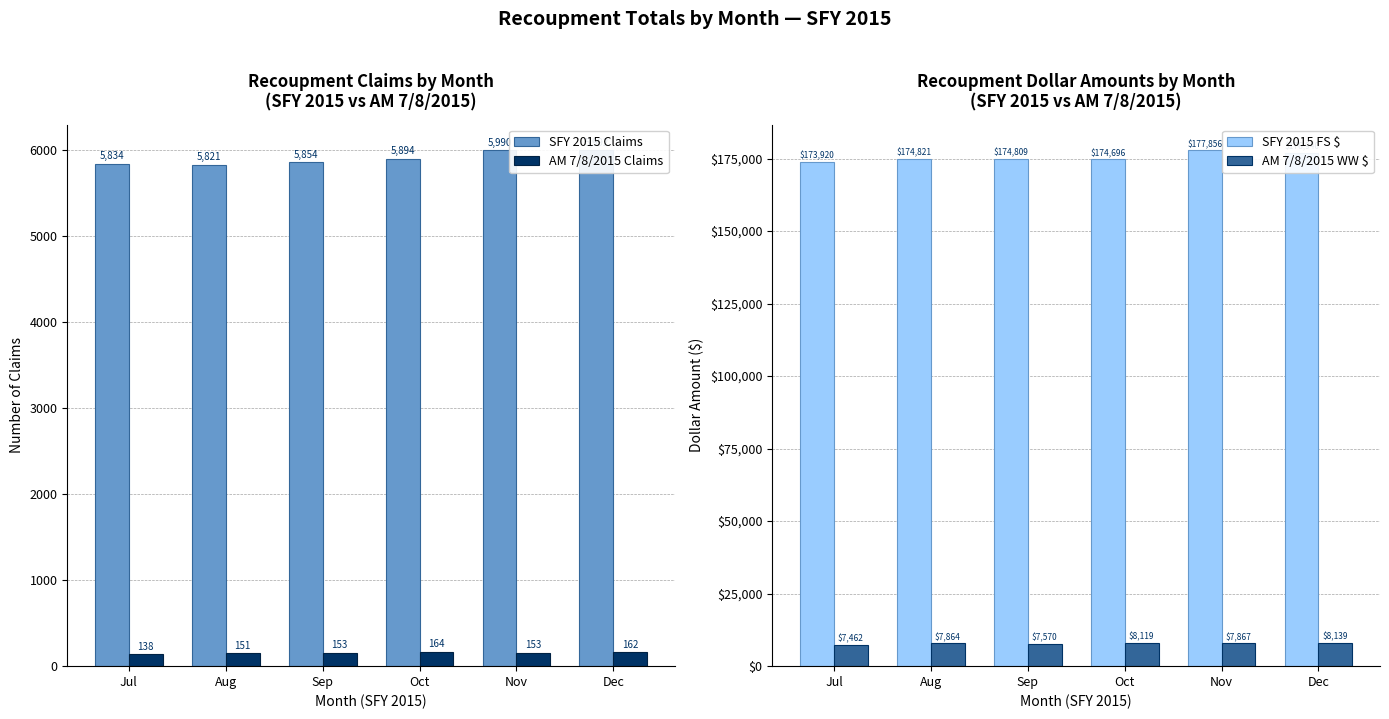

Reading left to right, transcribe all the data shown in this chart.

SFY 2015 Claims: 5834	5821	5854	5894	5990	5992
AM 7/8/2015 Claims: 138	151	153	164	153	162
SFY 2015 FS $: 173920	174821	174809	174696	177856	176940
AM 7/8/2015 WW $: 7462	7864	7570	8119	7867	8139